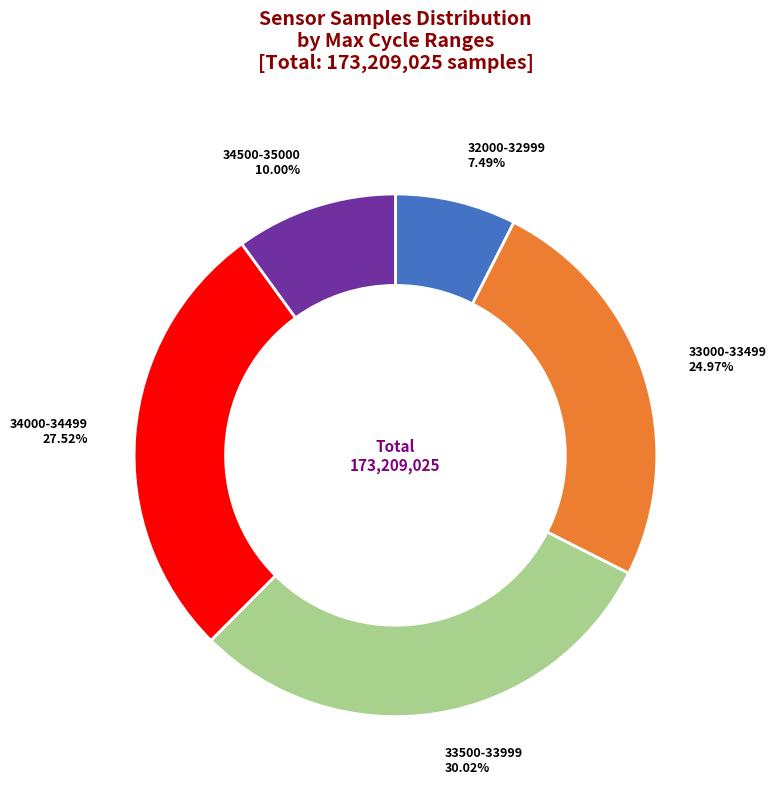

Does any single category account for the majority?

No